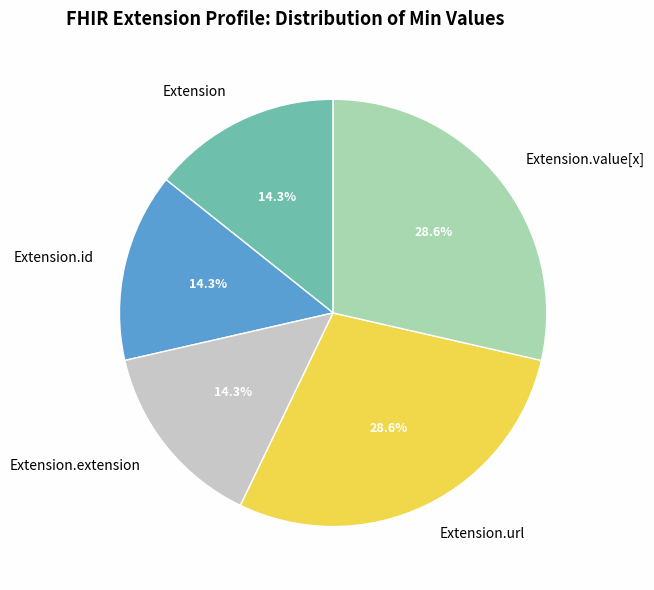

To the nearest percent, what is the combined percentage of Extension.url and Extension.extension?

43%